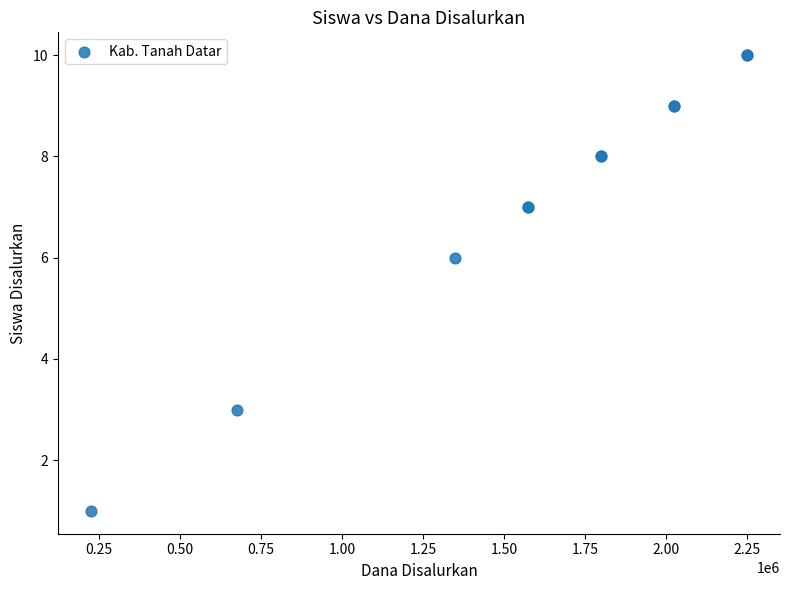

What Y value in the scatter plot is closest to 5?

6